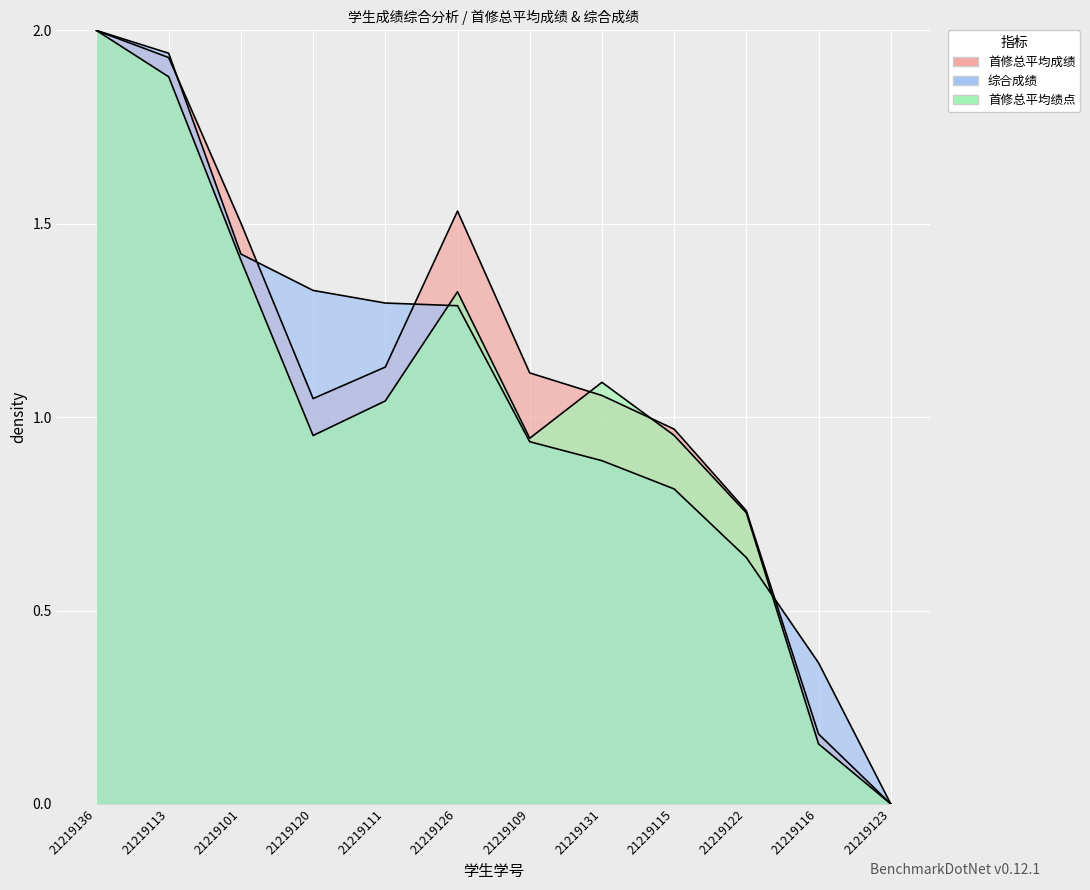

Where do 首修总平均成绩 and 首修总平均绩点 first cross each other?

21219109 and 21219131